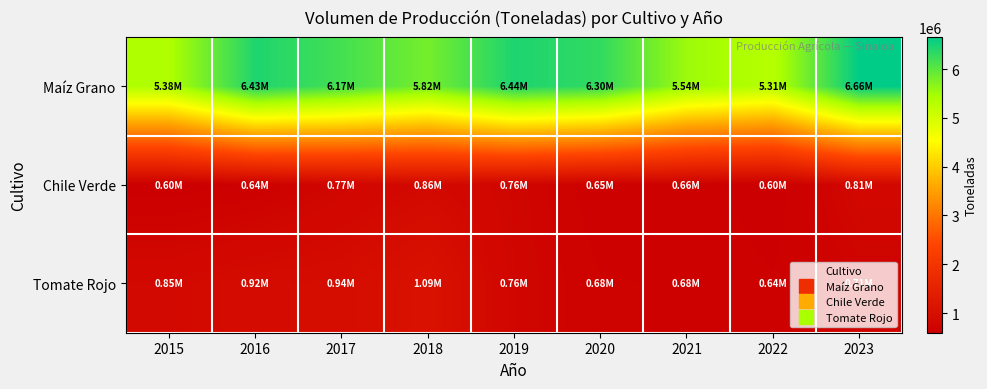

What is the minimum value shown in the chart?

598399.3